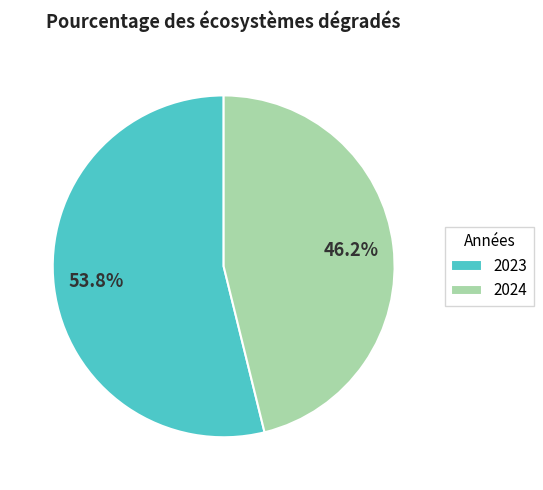

How many slices are in this pie chart?

2